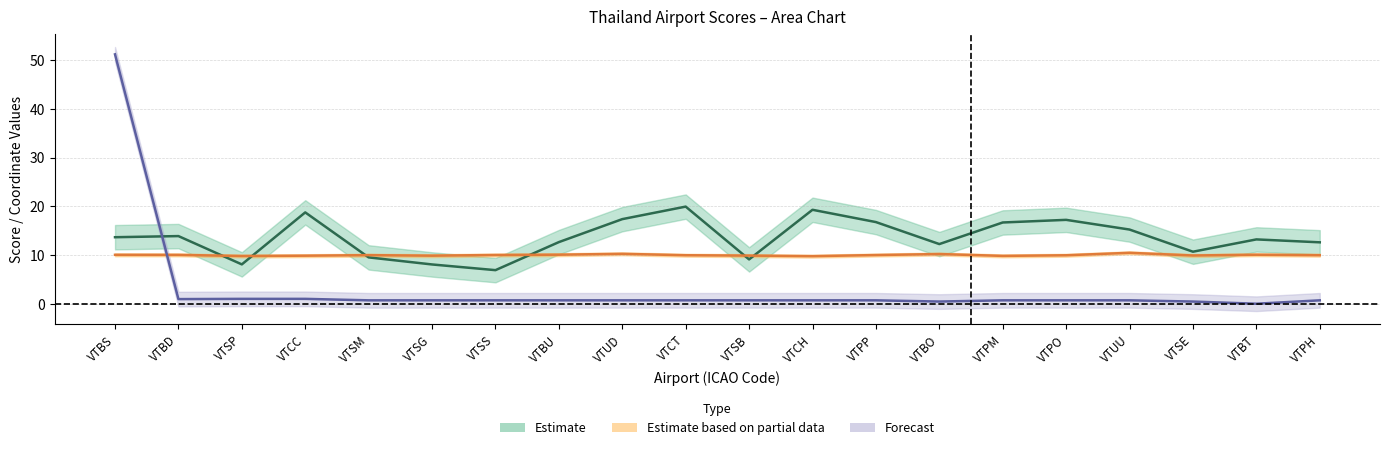

After their last crossing, which series has the higher values: latitude_deg or longitude_deg?

latitude_deg